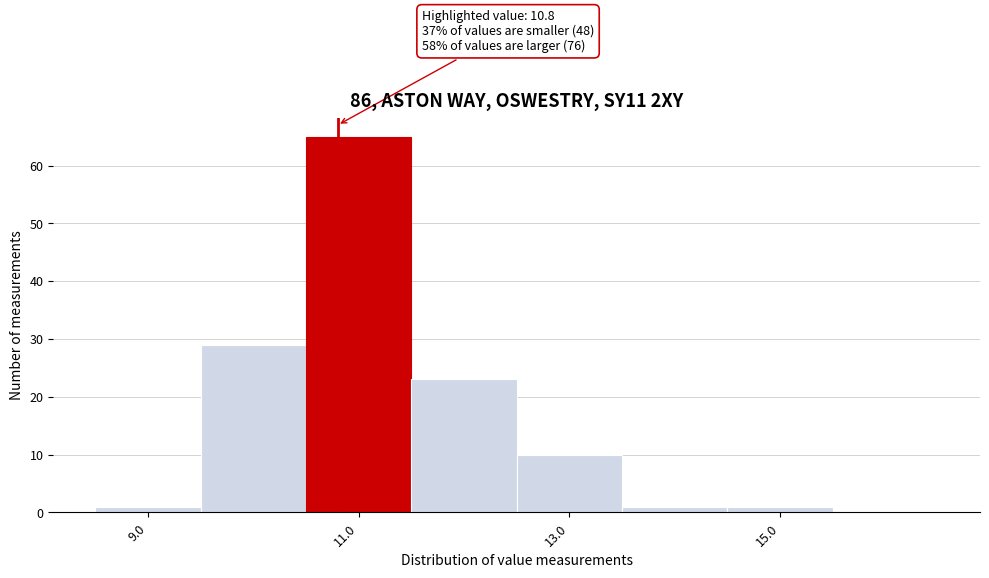

Which range on the x-axis has the tallest bar?

10.5 to 11.5